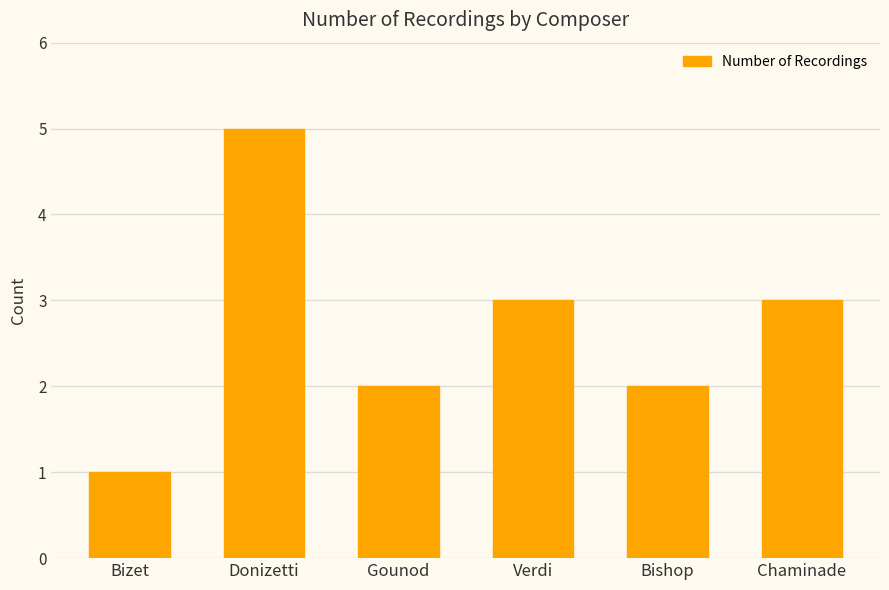

Which category has the lowest value across all series?

Bizet